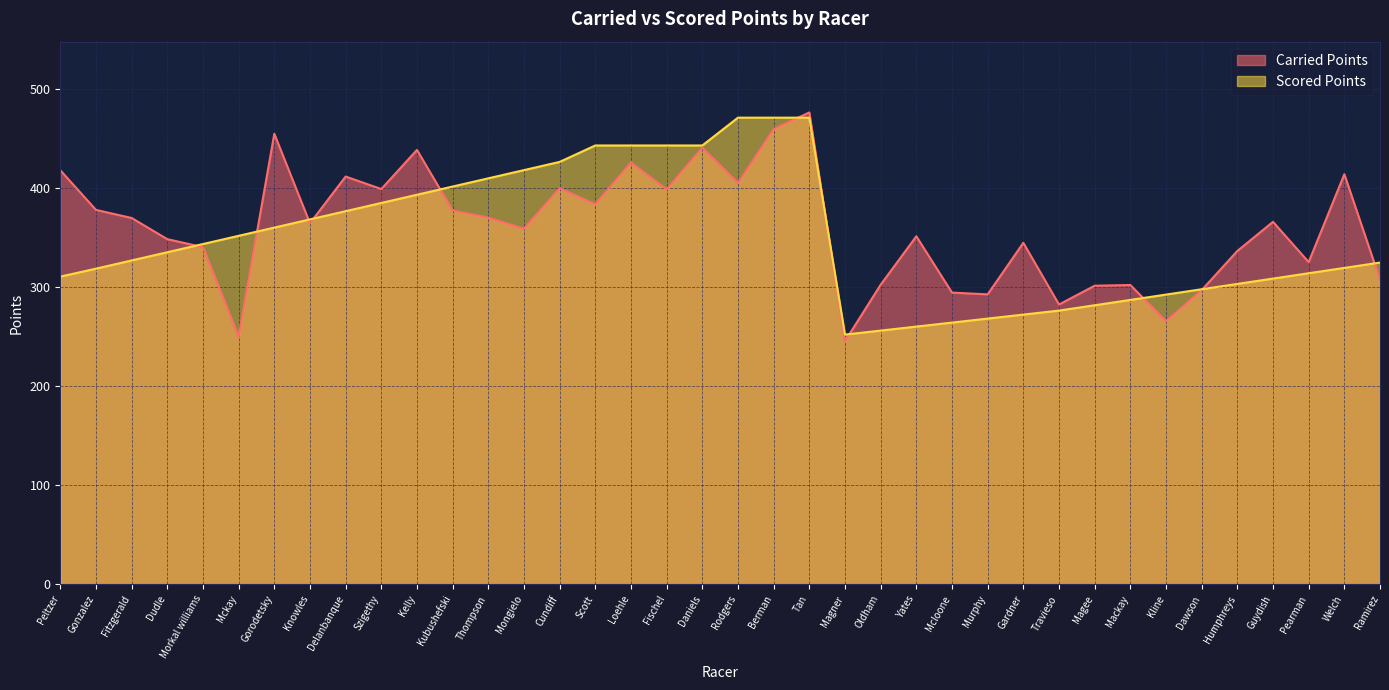

Which series changed the most between Gorodetsky and Loehle?

Scored Points